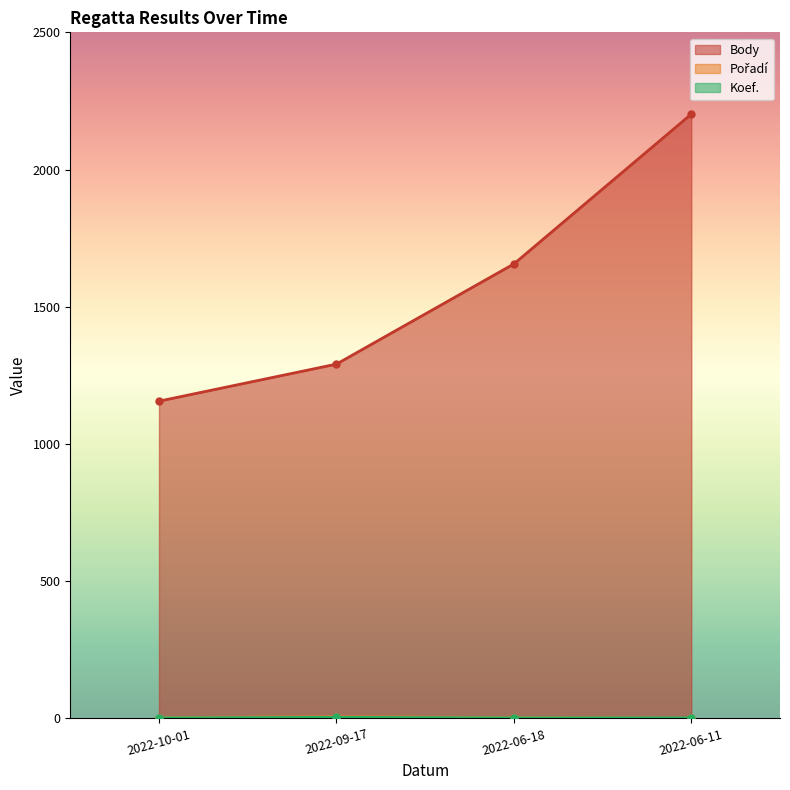

What is the total value across all series at 2022-06-11?

2205